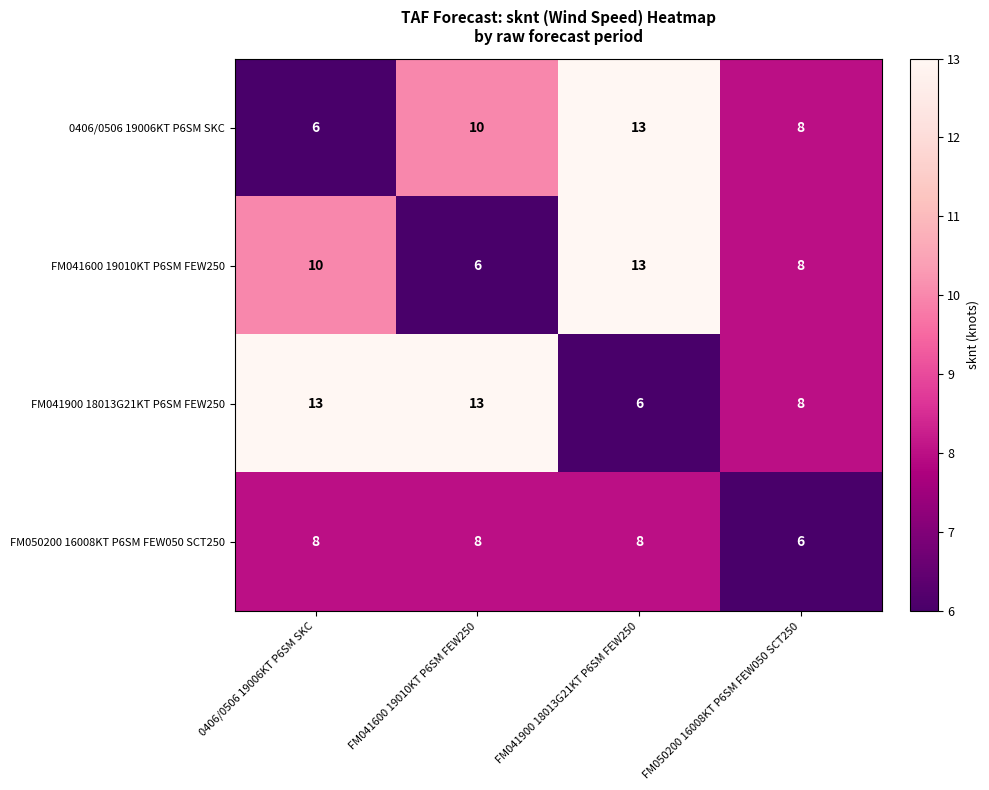

The FM041900 18013G21KT P6SM FEW250 series shows 3 at FM050200 16008KT P6SM FEW050 SCT250. True or false?

False